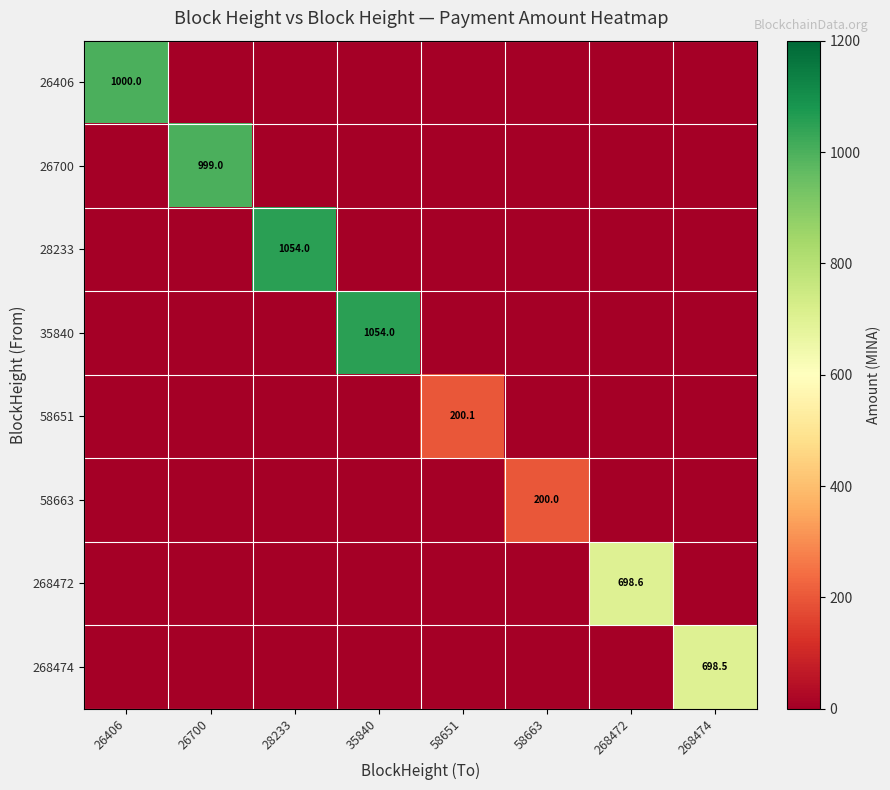

Is the value of 28233 at 268474 greater than the value of 58663 at 268474?

No